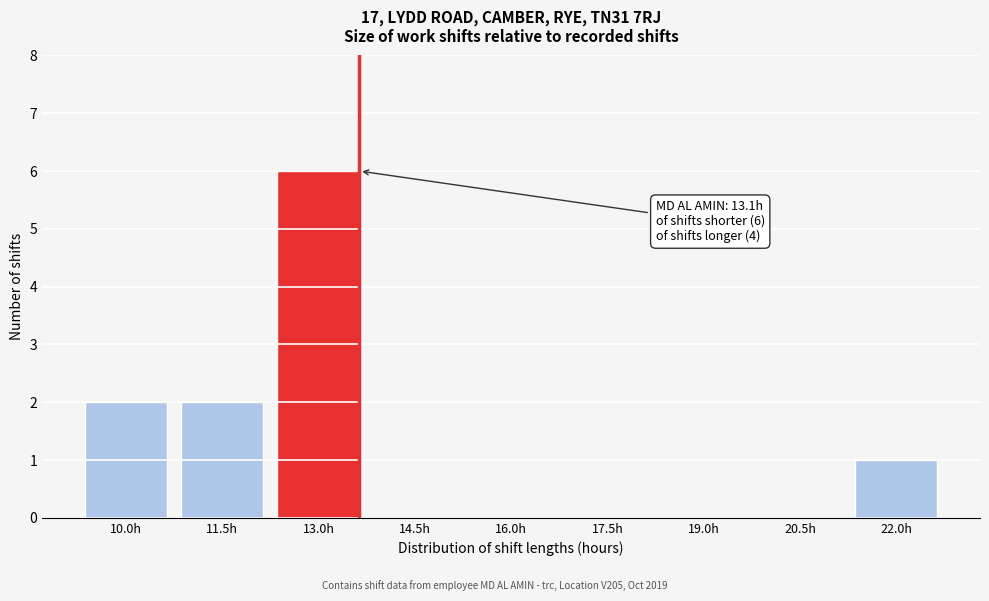

Reading right to left, list all the values displayed in this chart.

22.0h=1	20.5h=0	19.0h=0	17.5h=0	16.0h=0	14.5h=0	13.0h=6	11.5h=2	10.0h=2